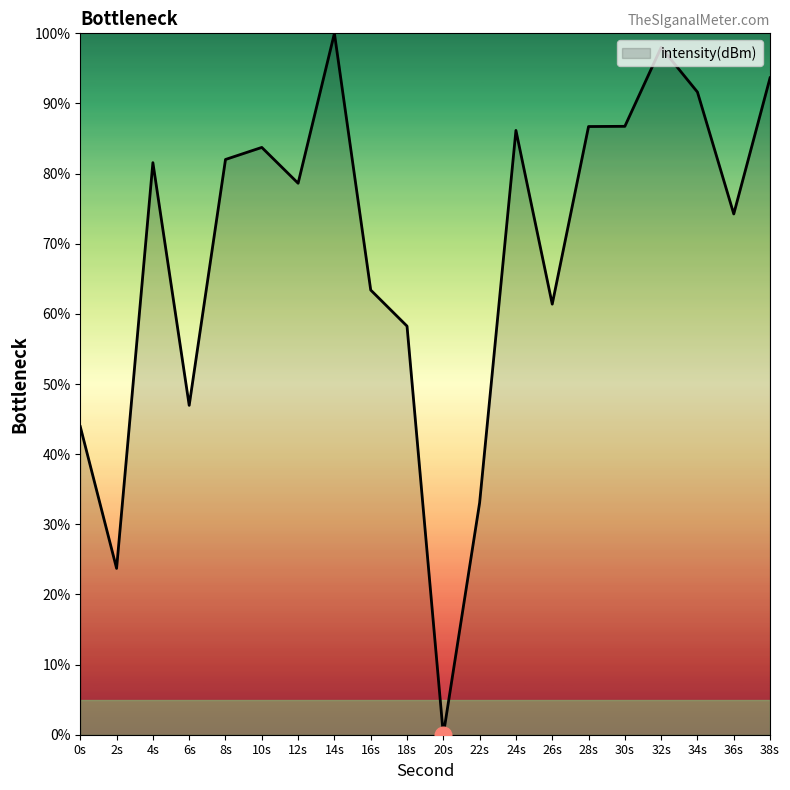

How many lines are shown in the chart?

1